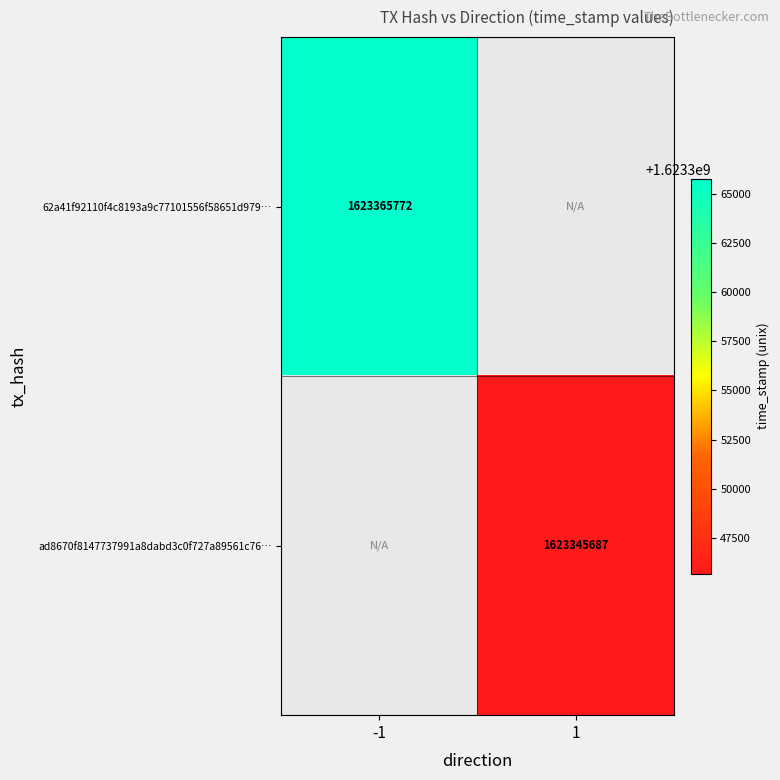

The ad8670f8147737991a8dabd3c0f727a89561c76… series shows 2278384776 at 1. True or false?

False